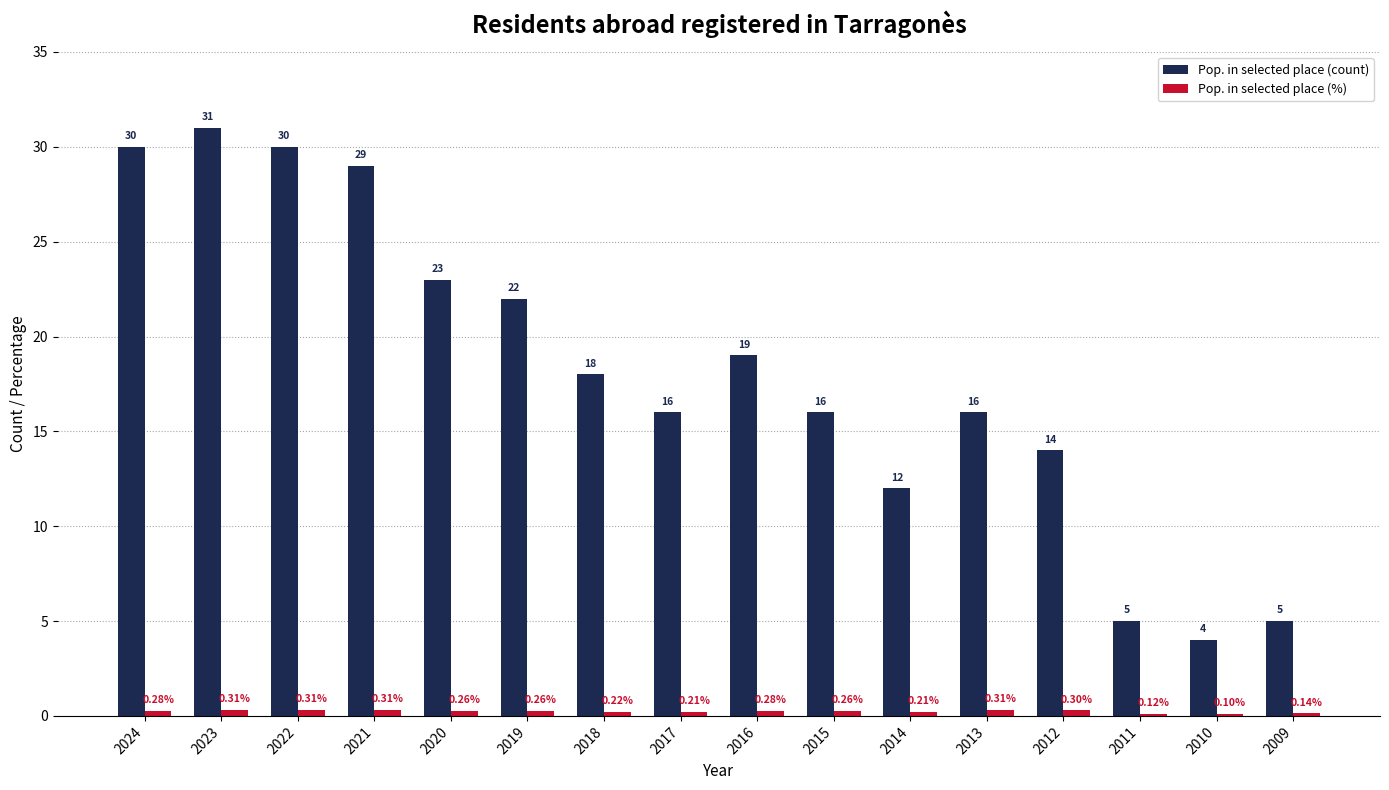

At which category is the sum across all series the highest?

2023